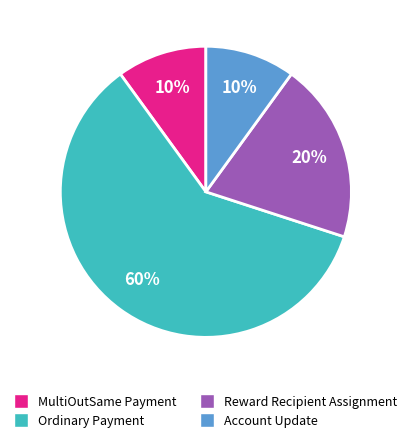

Do Account Update and Reward Recipient Assignment together represent more than half of the pie?

No